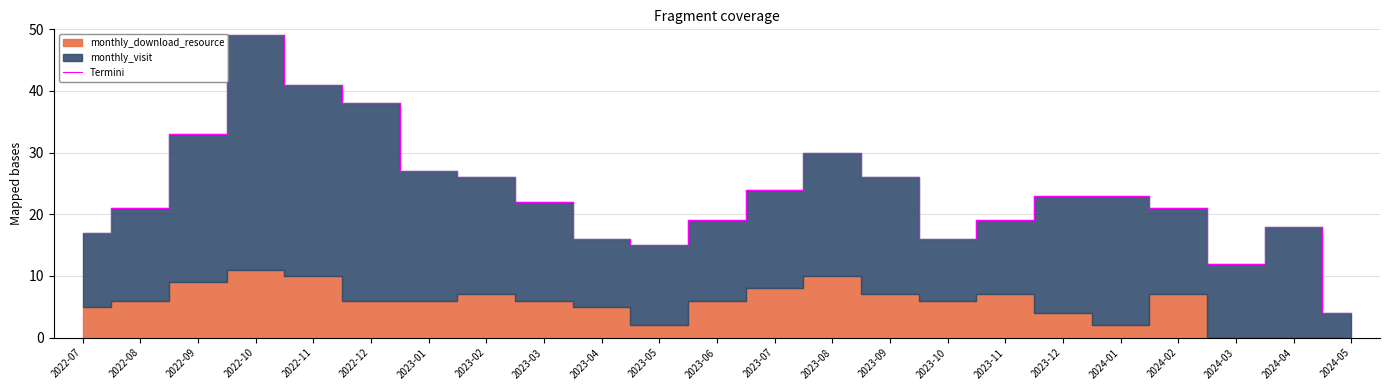

What position from the right is 2024-03?

3